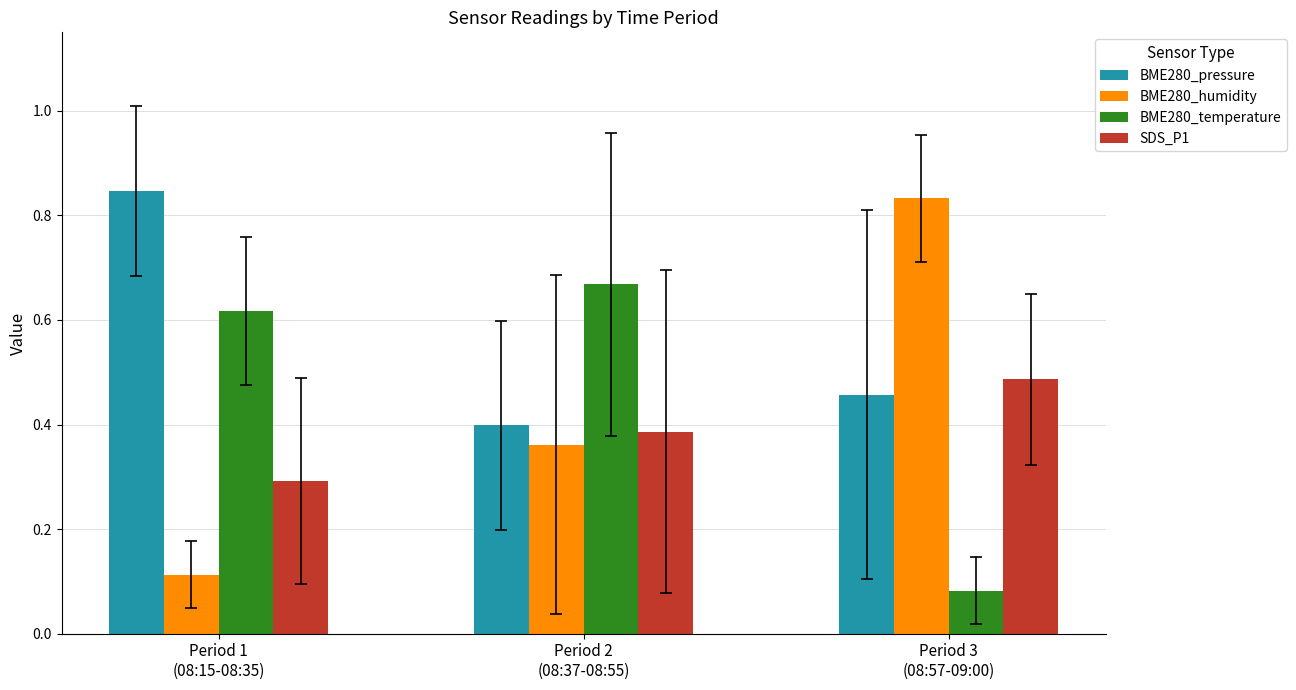

What is the lowest value of the SDS_P1 series?

0.3